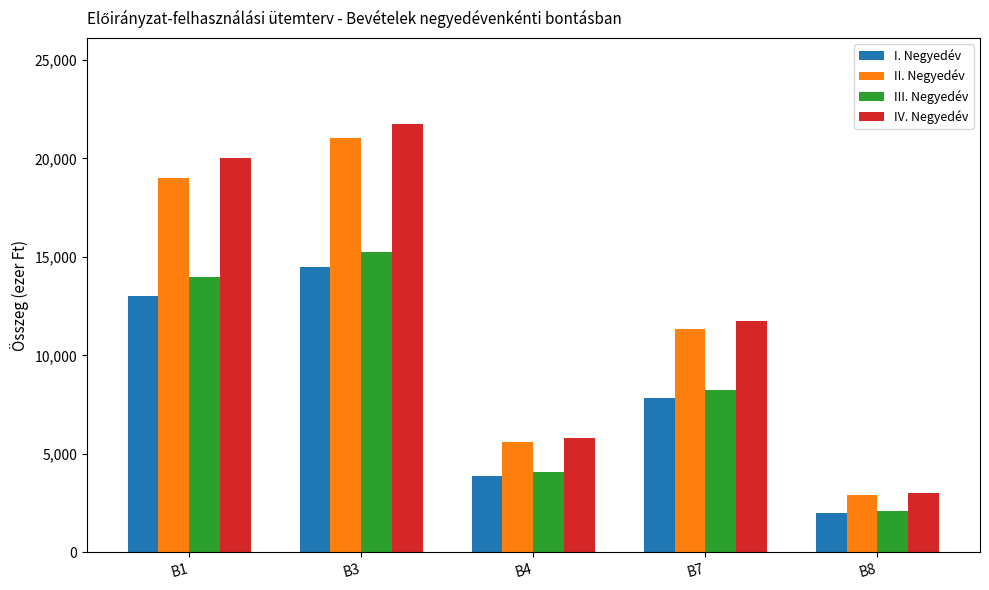

What is the difference between the IV. Negyedév values at B8 and B4?

2802